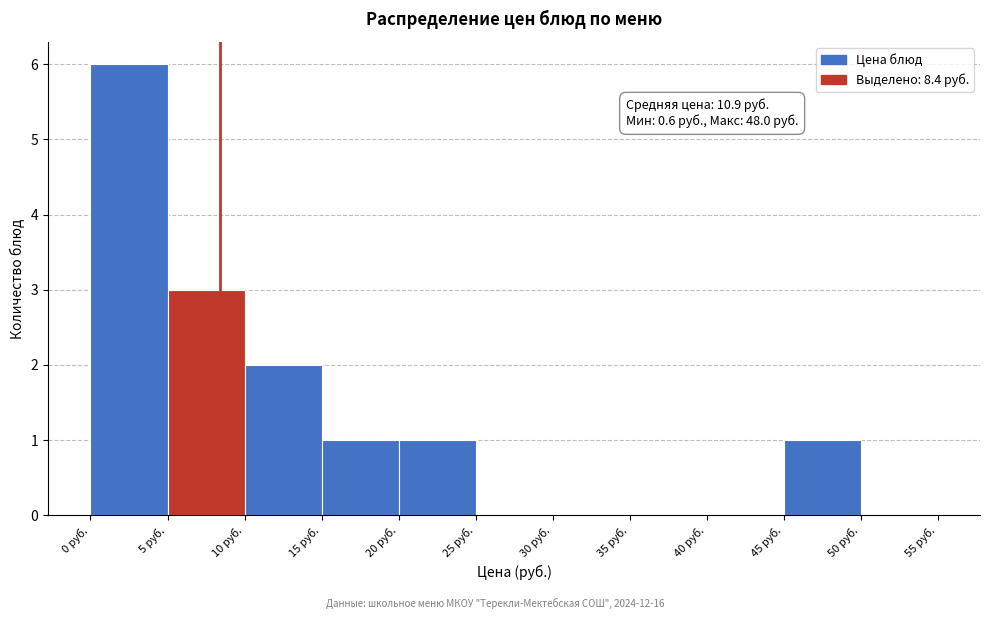

Over which range of the x-axis is the bar tallest?

0 to 5